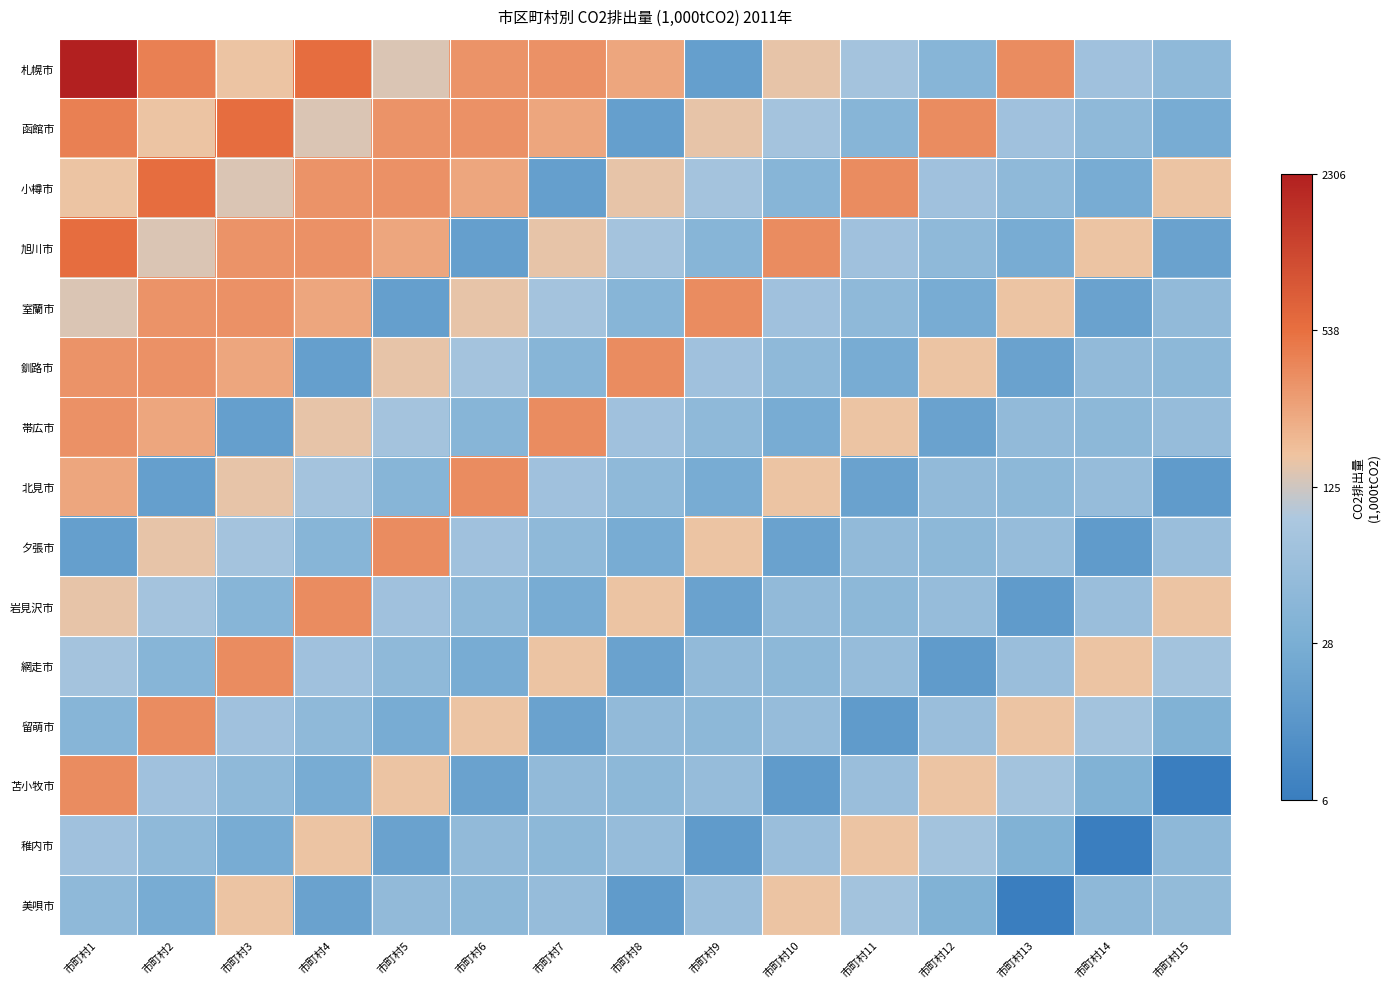

What is the spread (max minus min) of values at 市町村2?

3.4